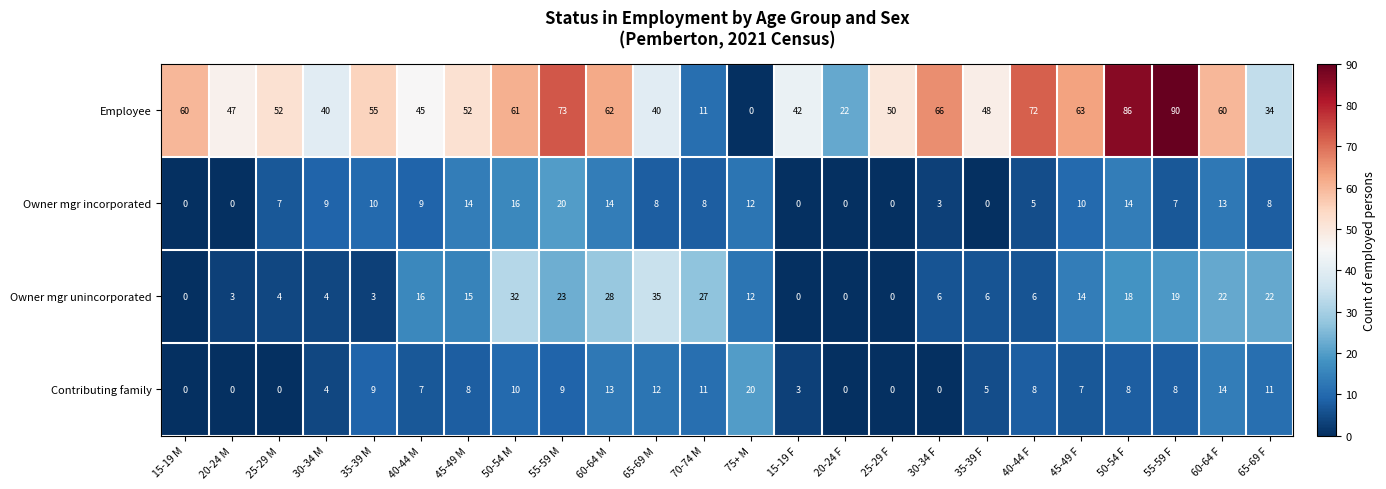

Which category has the highest value across all series?

55-59 F